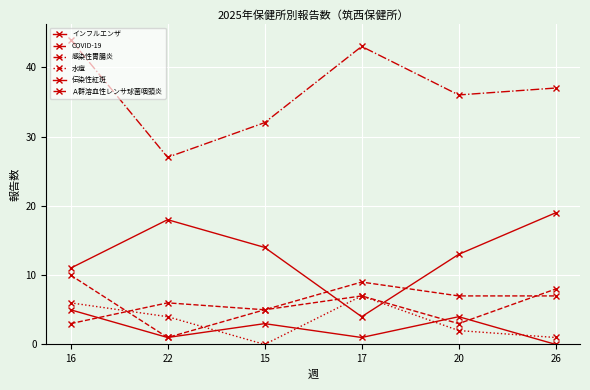

Which series has the largest range (max minus min)?

感染性胃腸炎